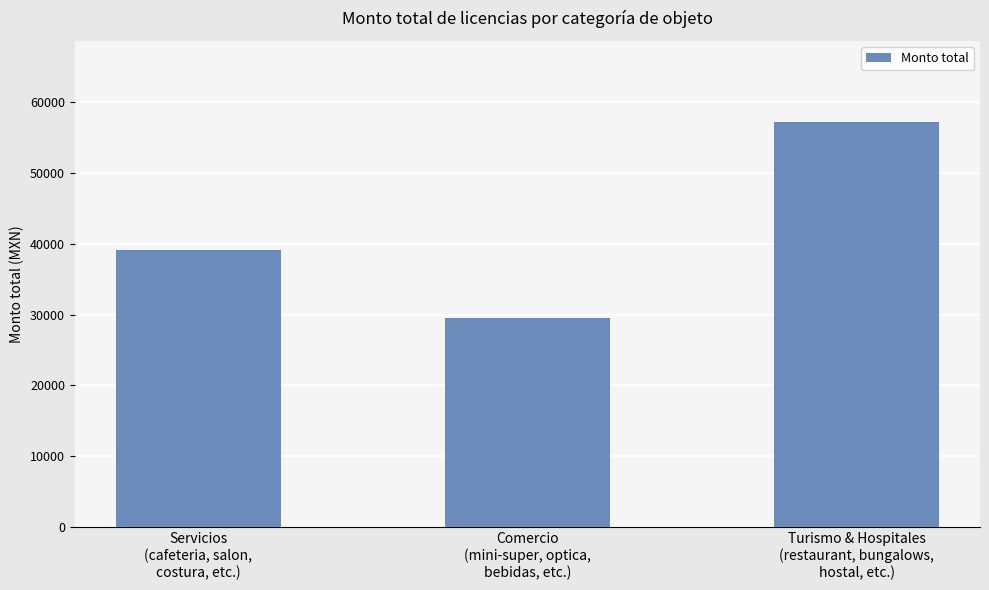

What is the label of the 2nd bar from the right?

Comercio
(mini-super, optica,
bebidas, etc.)